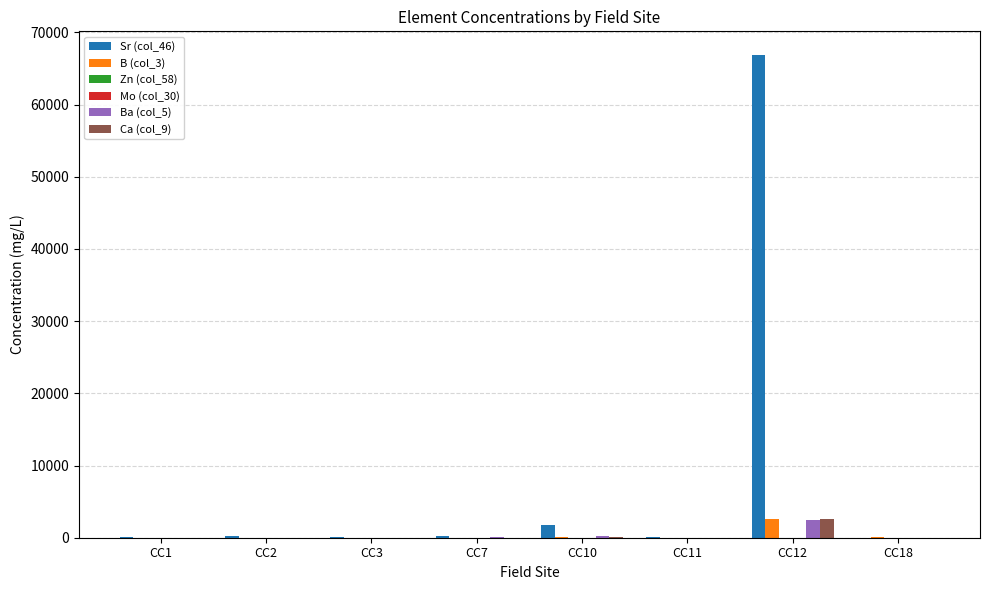

Which series changed the most between CC2 and CC12?

Sr (col_46)